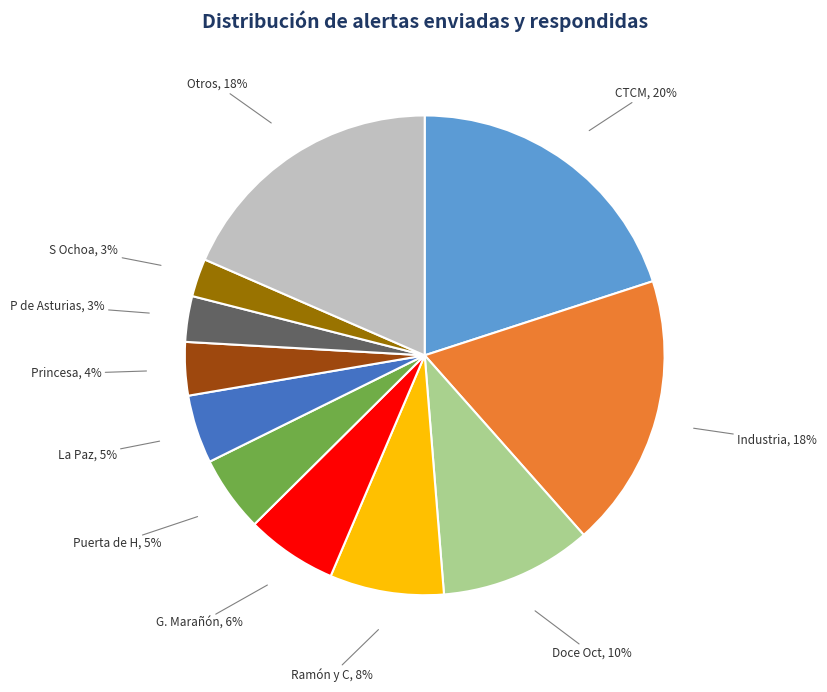

What percentage is the Doce Oct slice, to the nearest percent?

10%